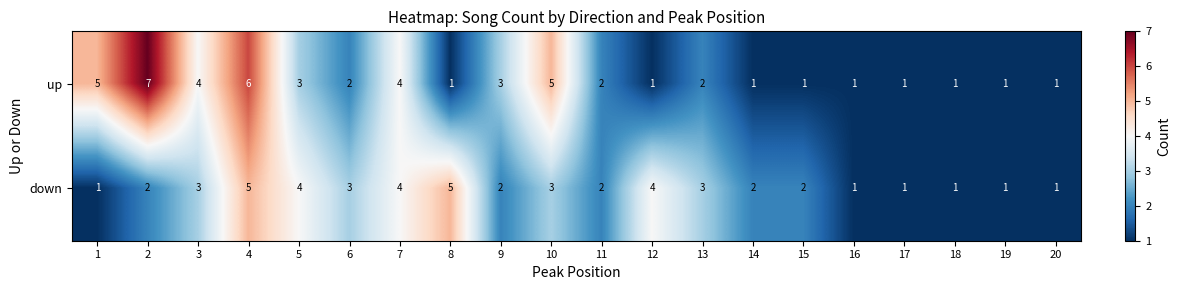

What is the maximum value shown in the chart?

7